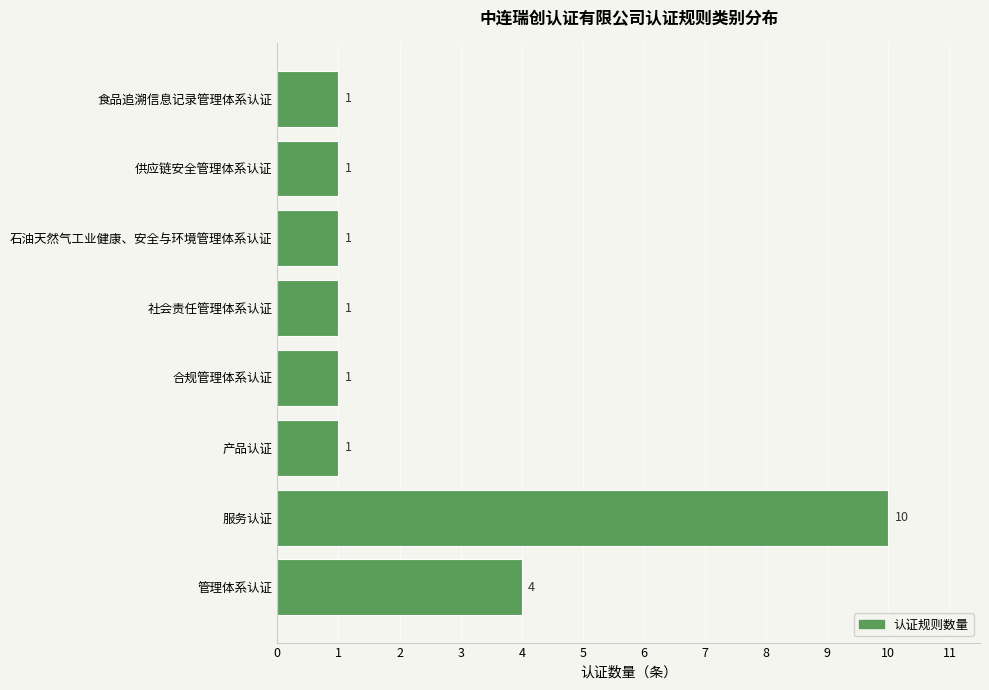

What is the maximum value shown in the chart?

10